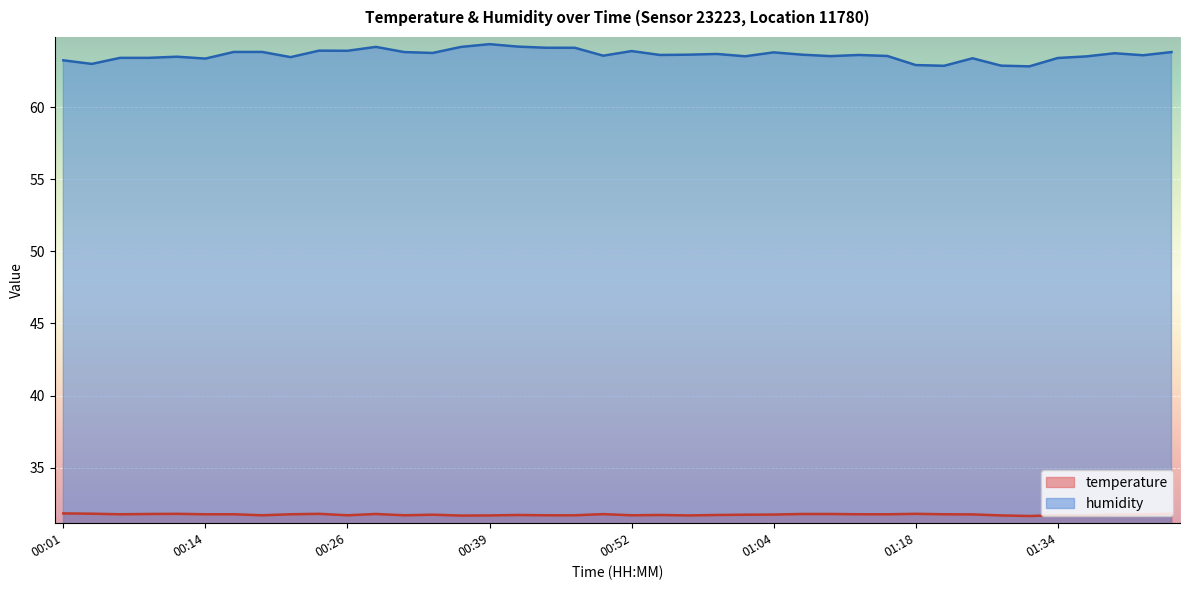

The temperature series shows 31.7 at 00:44. True or false?

True